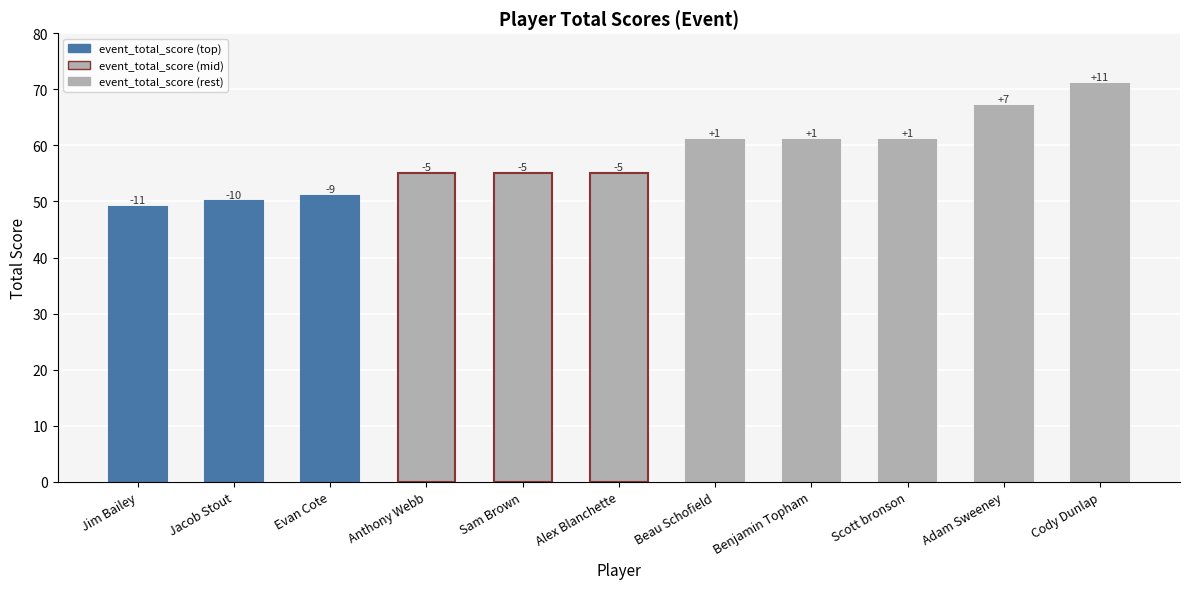

Does the chart contain stacked bars?

No